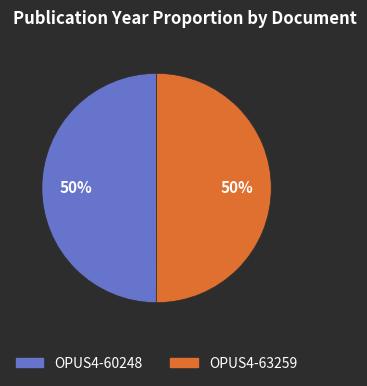

Approximately how many times larger is the value at OPUS4-60248 compared to OPUS4-63259?

1.0